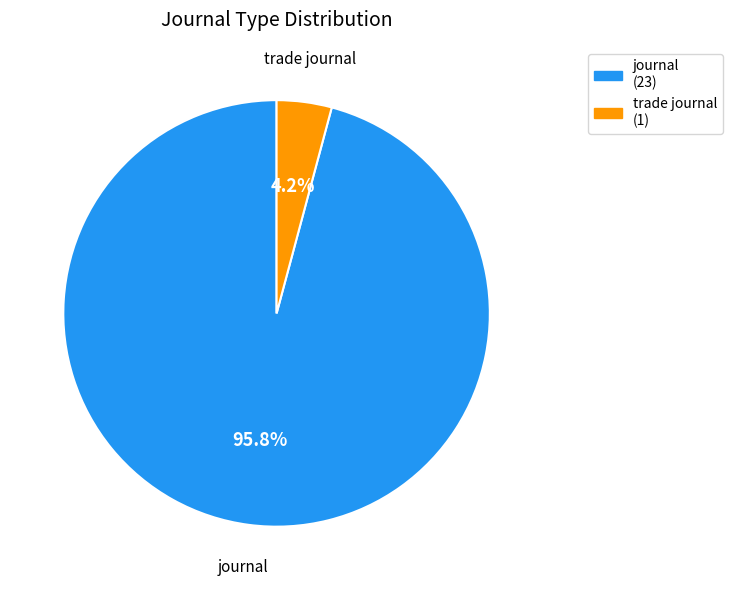

Rank the categories by value from lowest to highest.

trade journal, journal